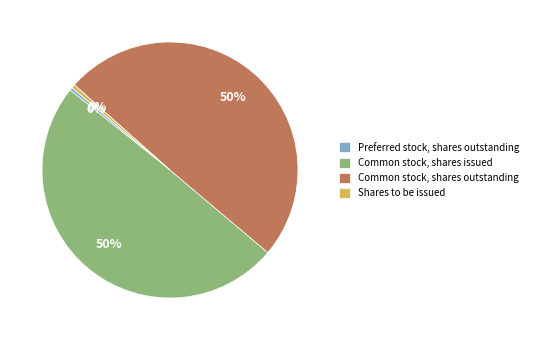

Which has a higher value, Preferred stock, shares outstanding or Common stock, shares outstanding?

Common stock, shares outstanding